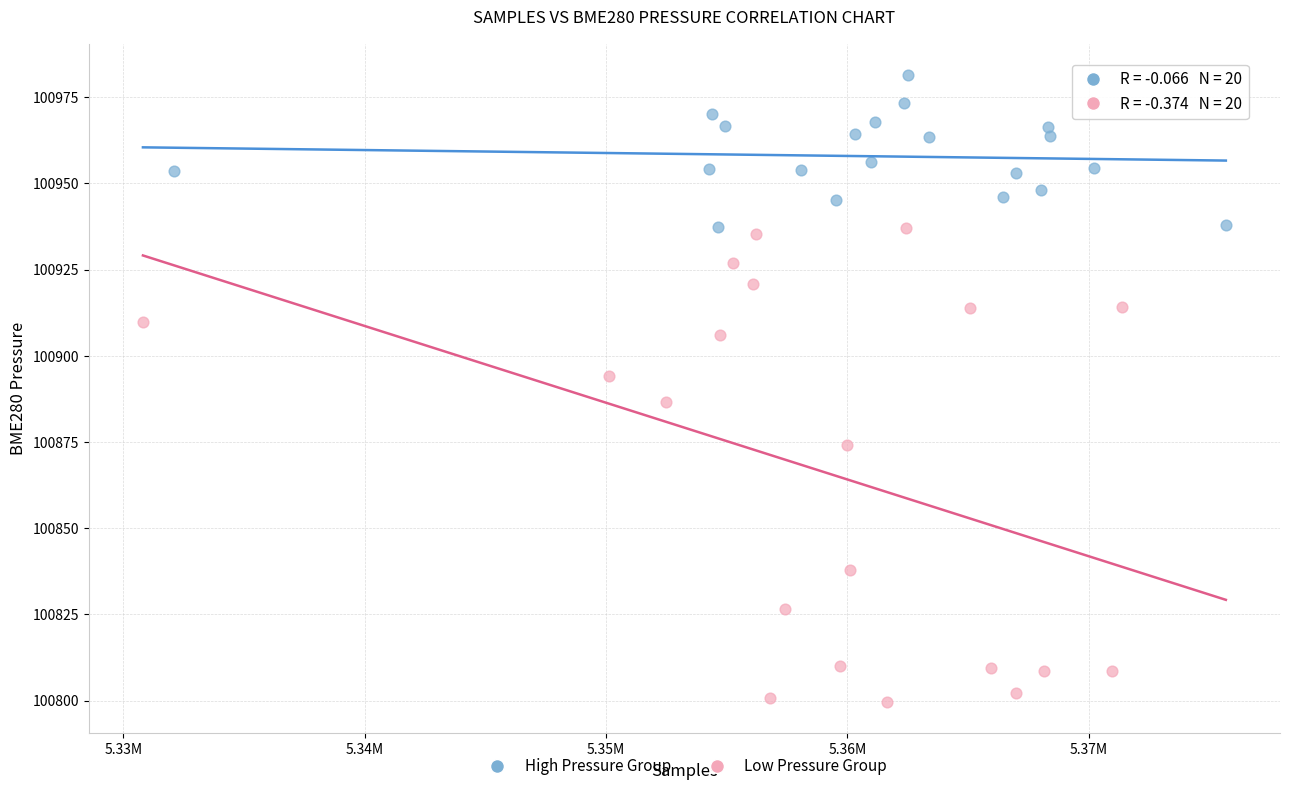

Which series reaches the maximum Y coordinate?

High Pressure Group